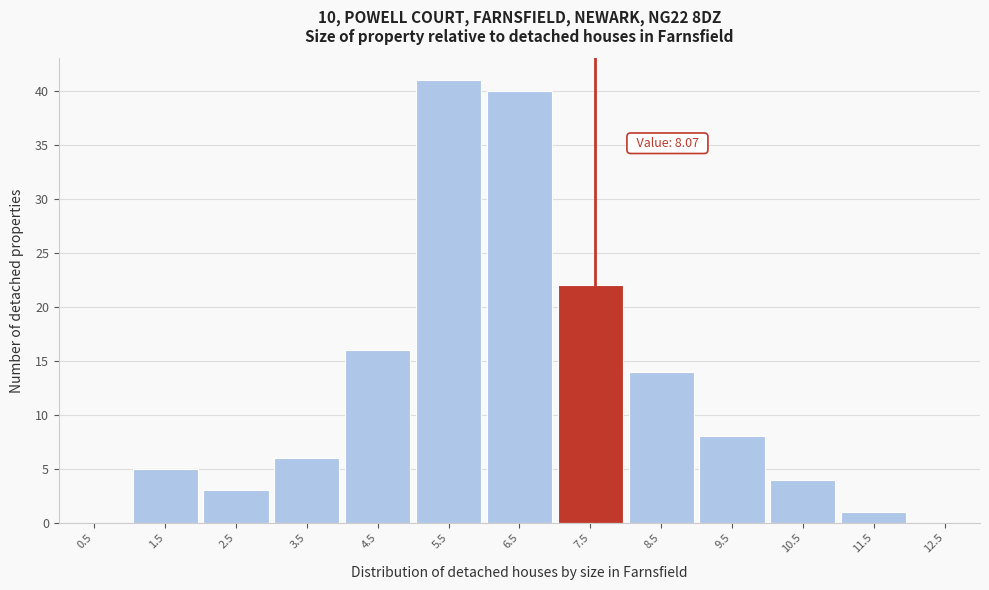

Reading left to right, list all the values displayed in this chart.

0.5=0	1.5=5	2.5=3	3.5=6	4.5=16	5.5=41	6.5=40	7.5=22	8.5=14	9.5=8	10.5=4	11.5=1	12.5=0